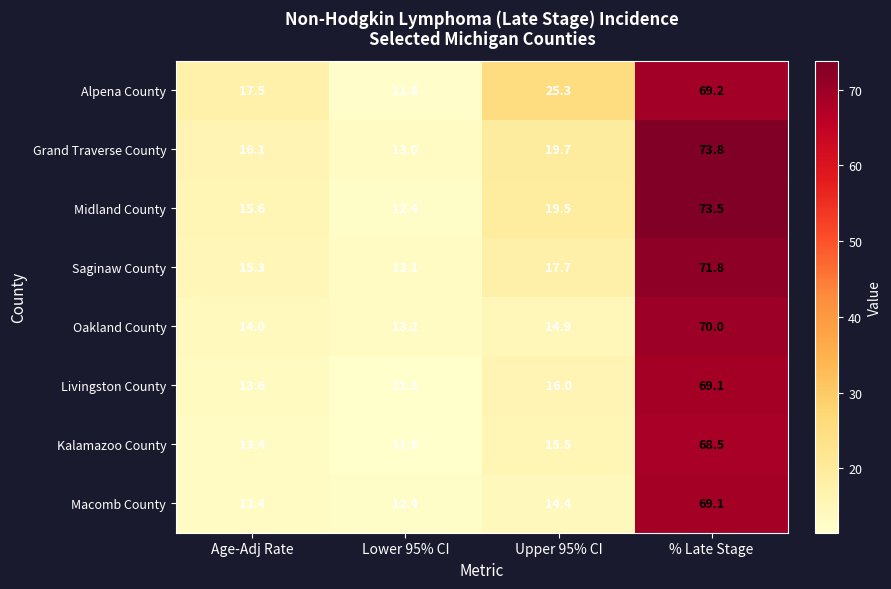

Is it true that Midland County equals 29.5 at % Late Stage?

False